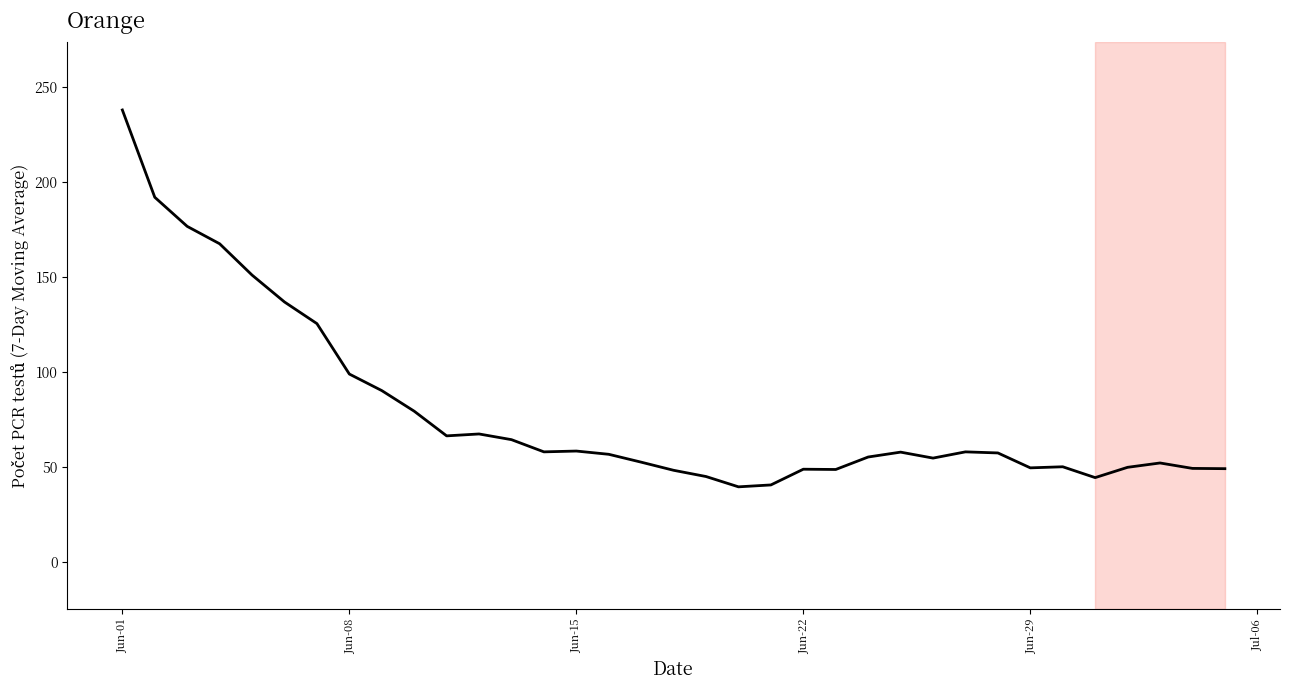

What is the difference between the maximum and minimum values?

198.6